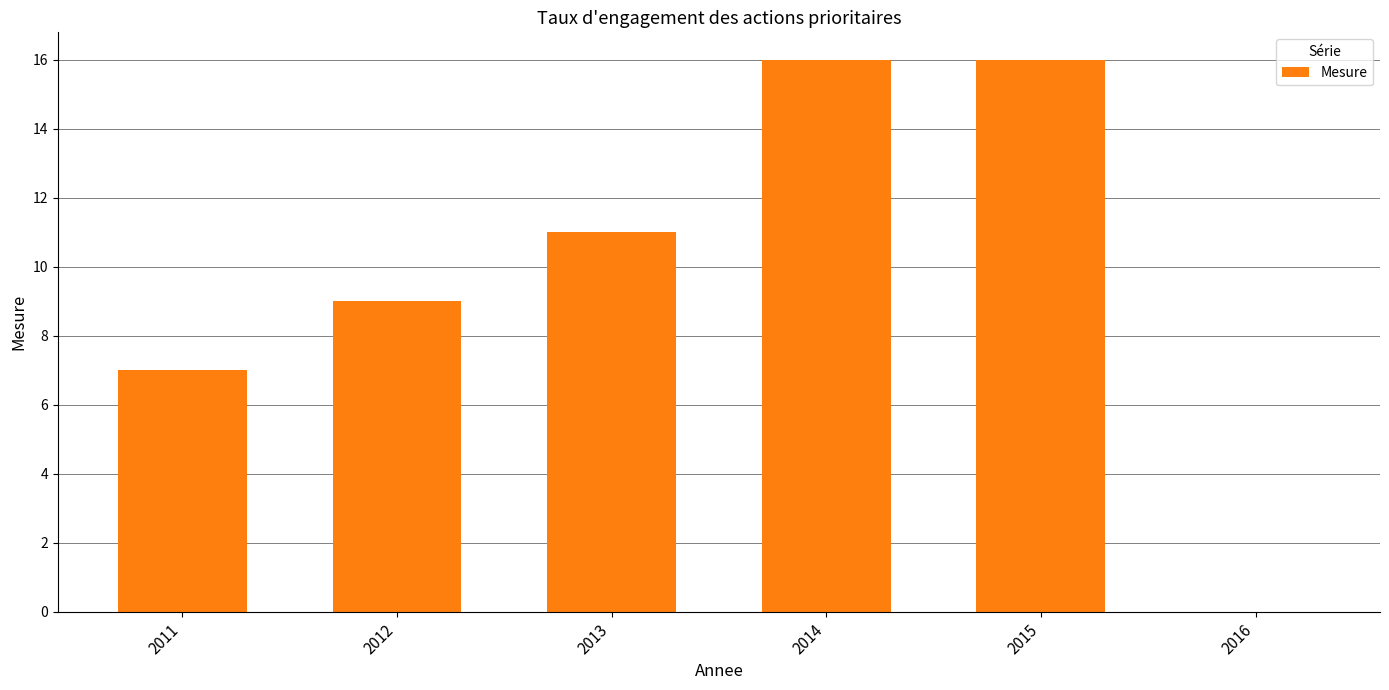

Reading left to right, list all the values displayed in this chart.

7	9	11	16	16	0